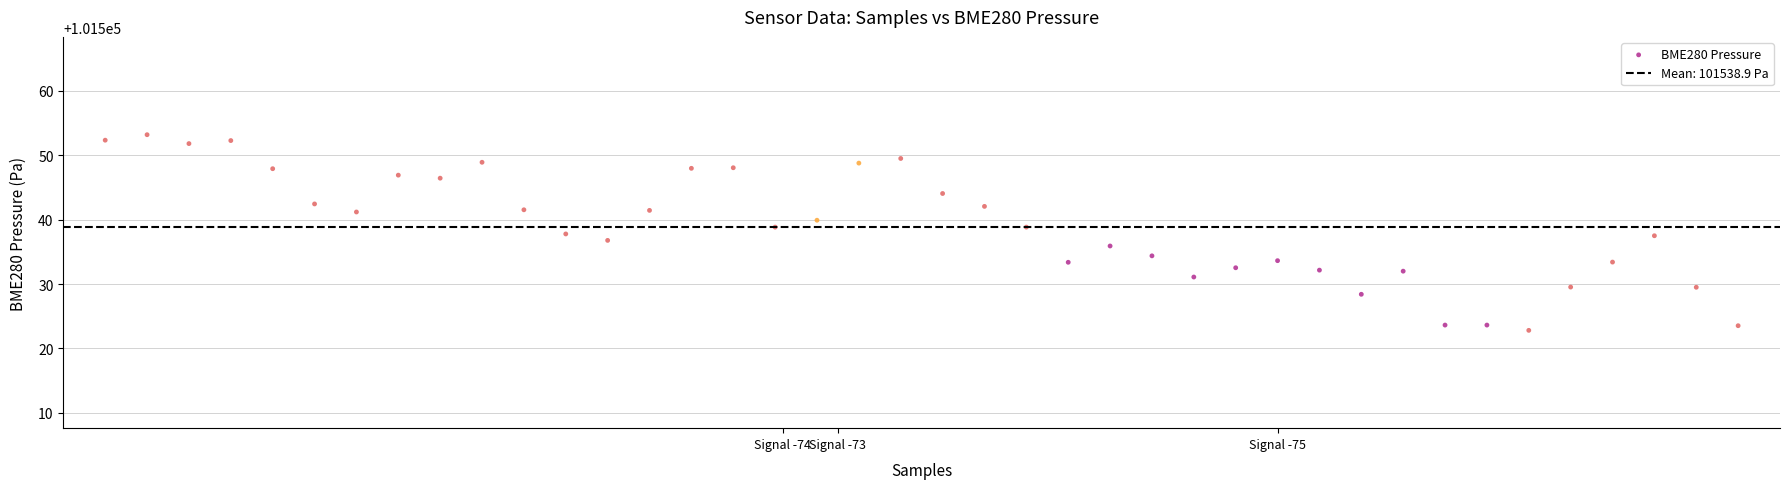

What is the range of Y values (max minus min)?

30.4